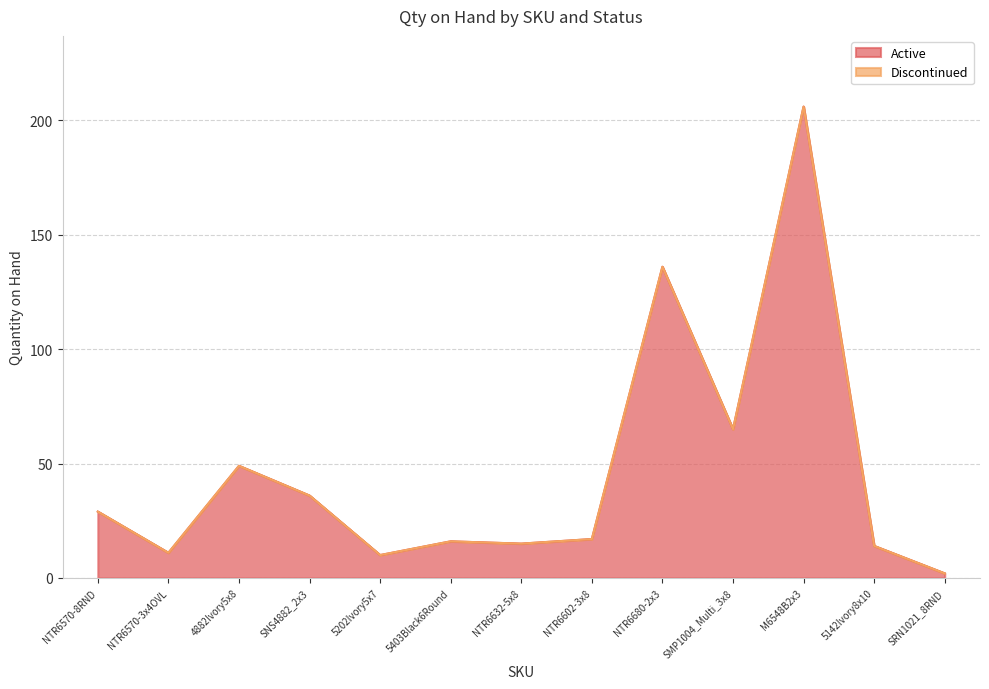

How many data points does each series have?

13